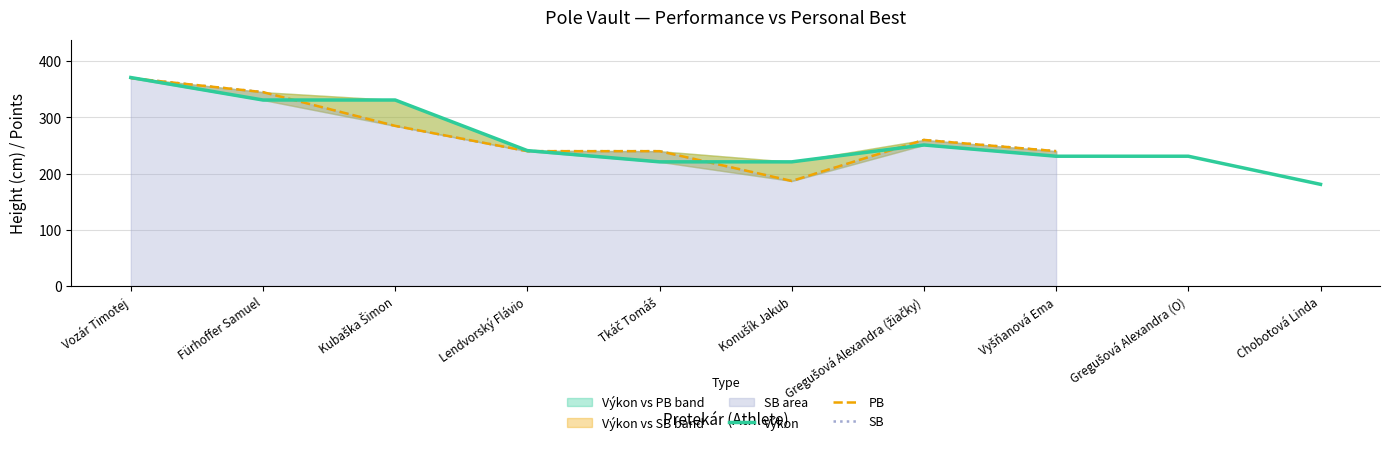

What is the approximate value of SB at Fürhoffer Samuel?

345.0